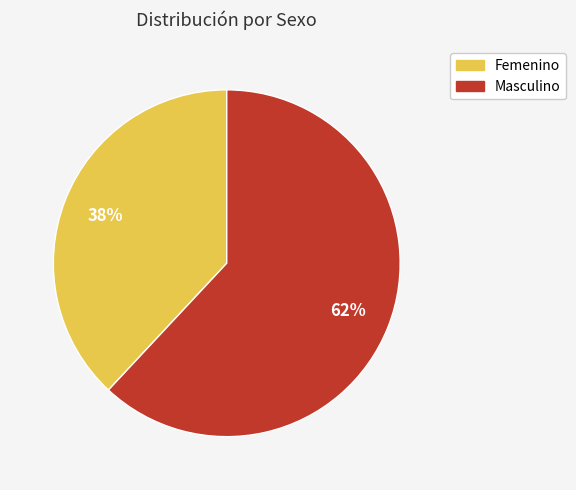

Is there a majority slice in this chart?

Yes